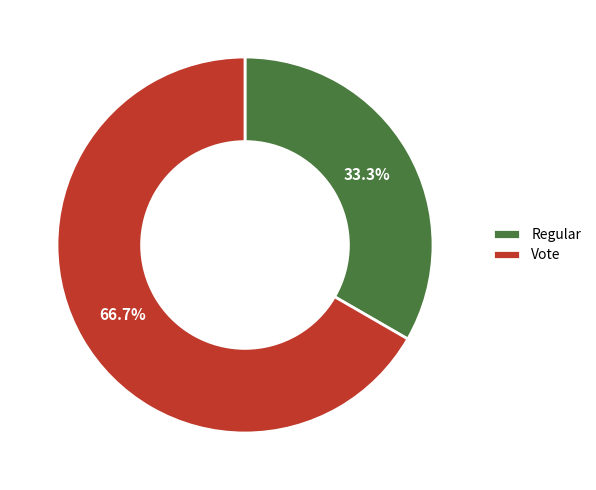

What percentage is the Regular slice, to the nearest percent?

33%